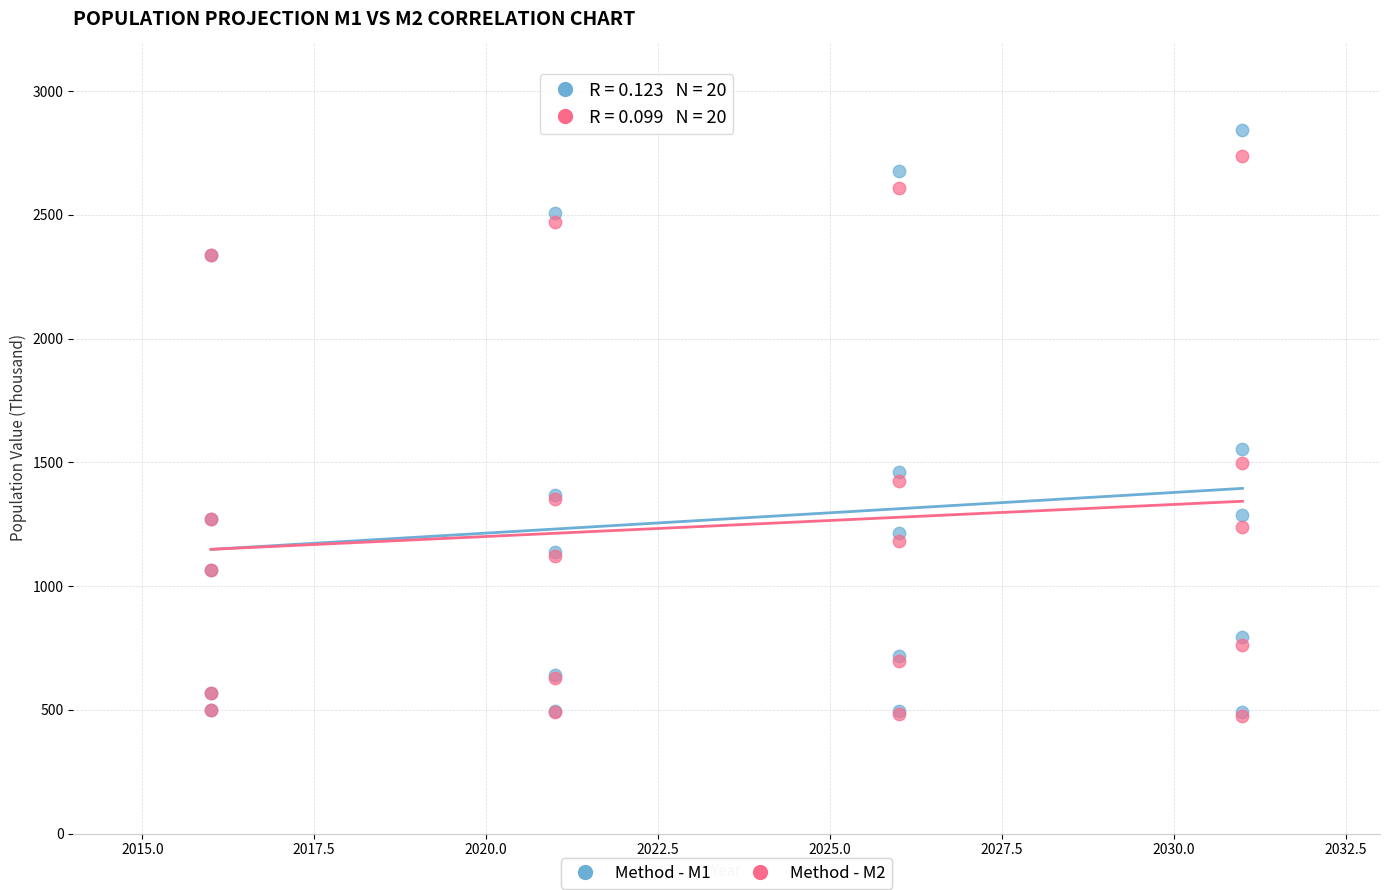

Across all series, what Y value is closest to 1659?

1554.7